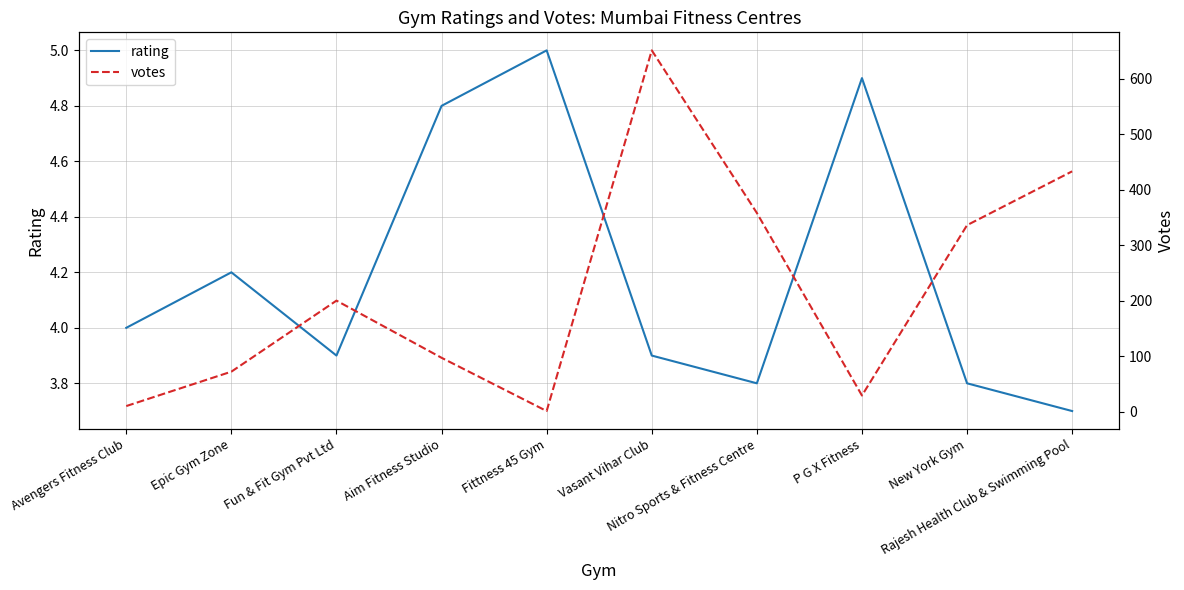

What is the minimum value for rating?

3.7